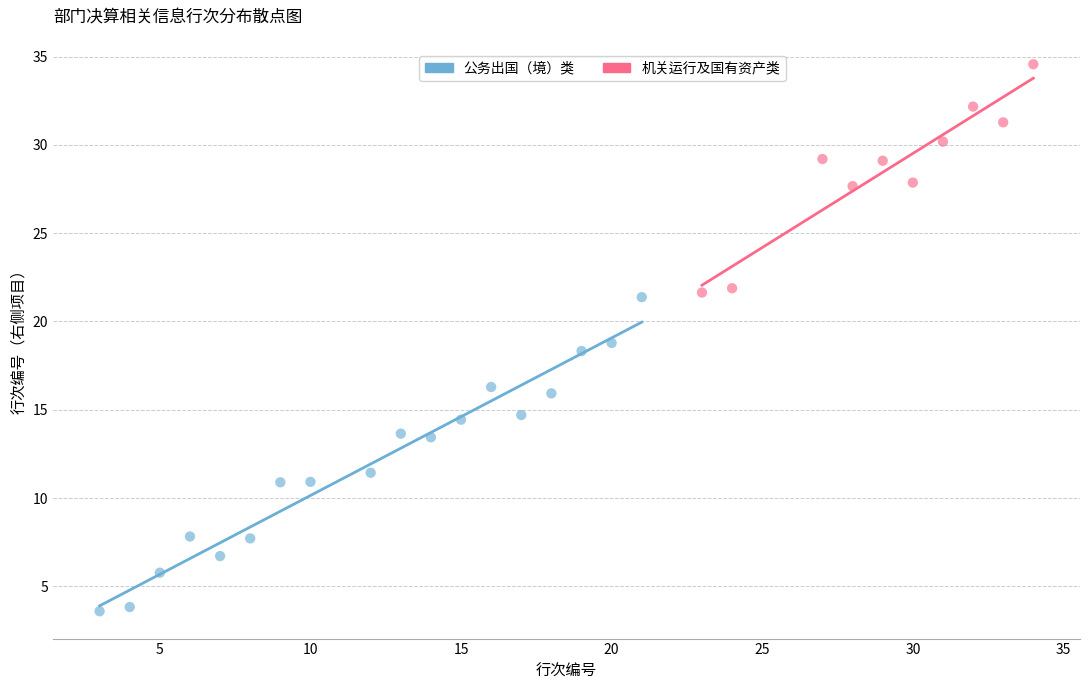

Which series reaches the minimum Y coordinate?

公务出国（境）类